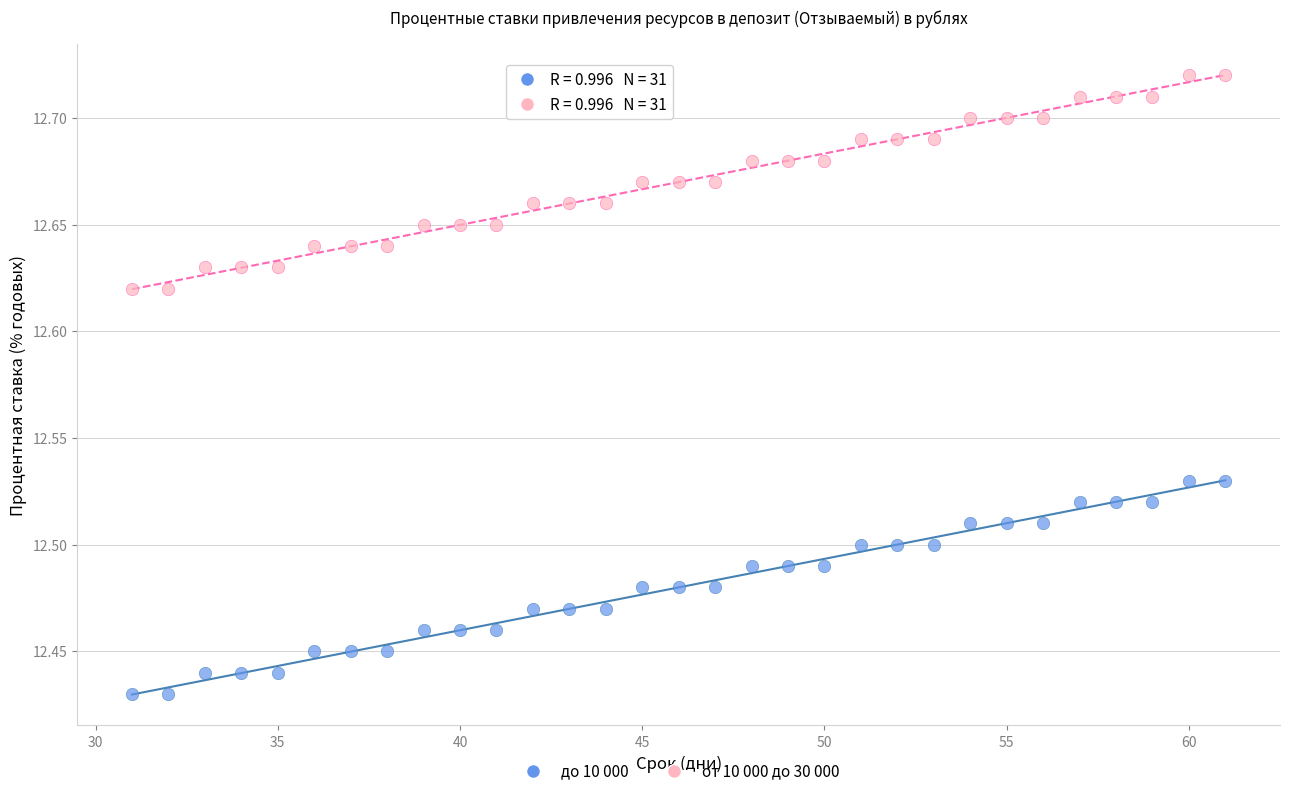

Across all data points, what is the range of X values (max minus min)?

30.0